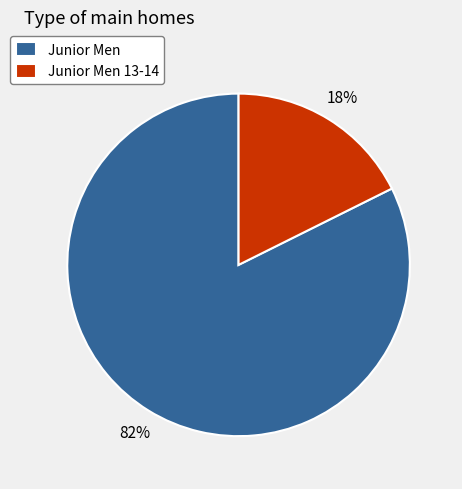

To the nearest percent, what is the combined percentage of Junior Men 13-14 and Junior Men?

100%